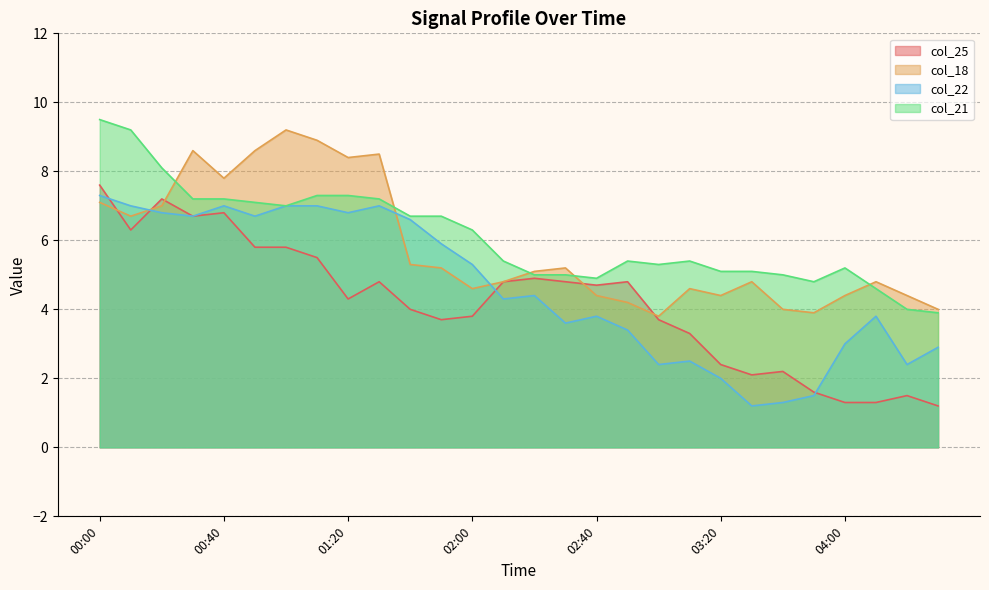

How many lines are shown in the chart?

4